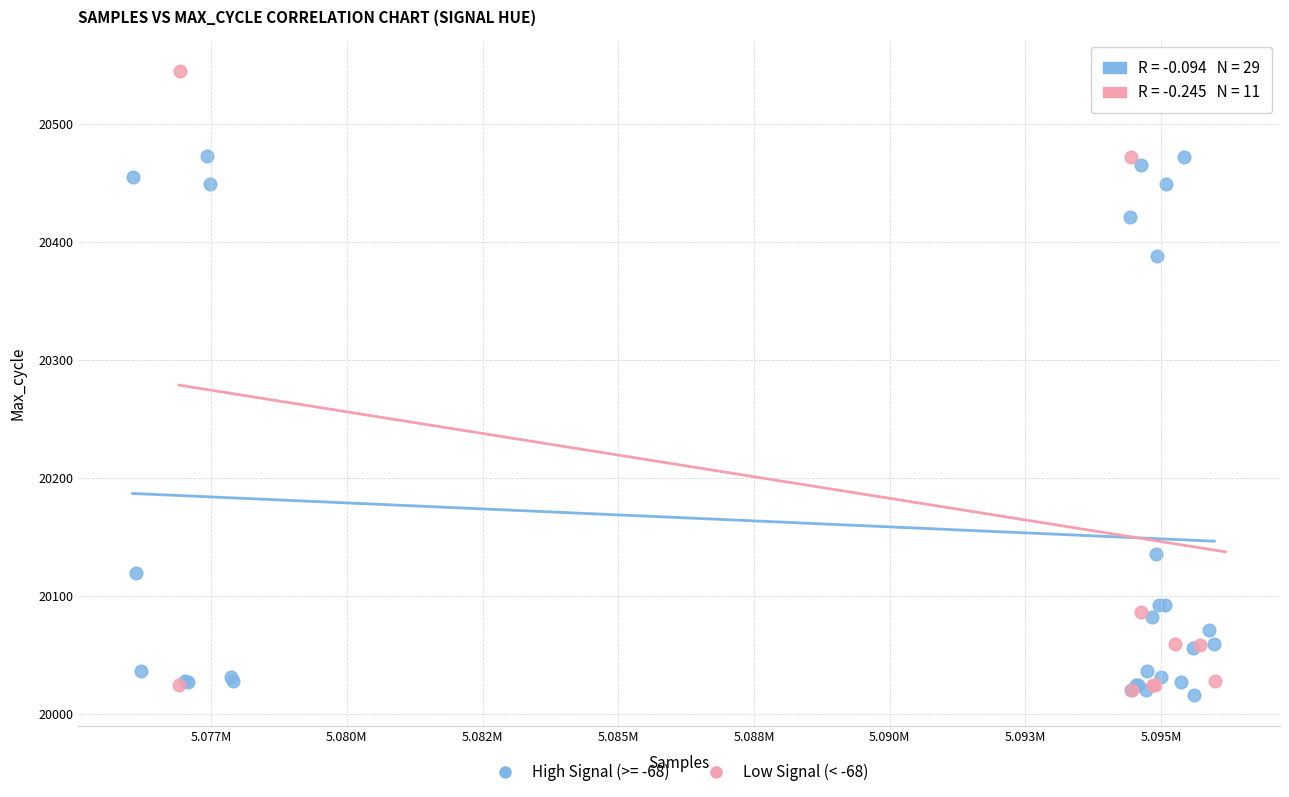

Which series reaches the maximum Y coordinate?

Low Signal (< -68)